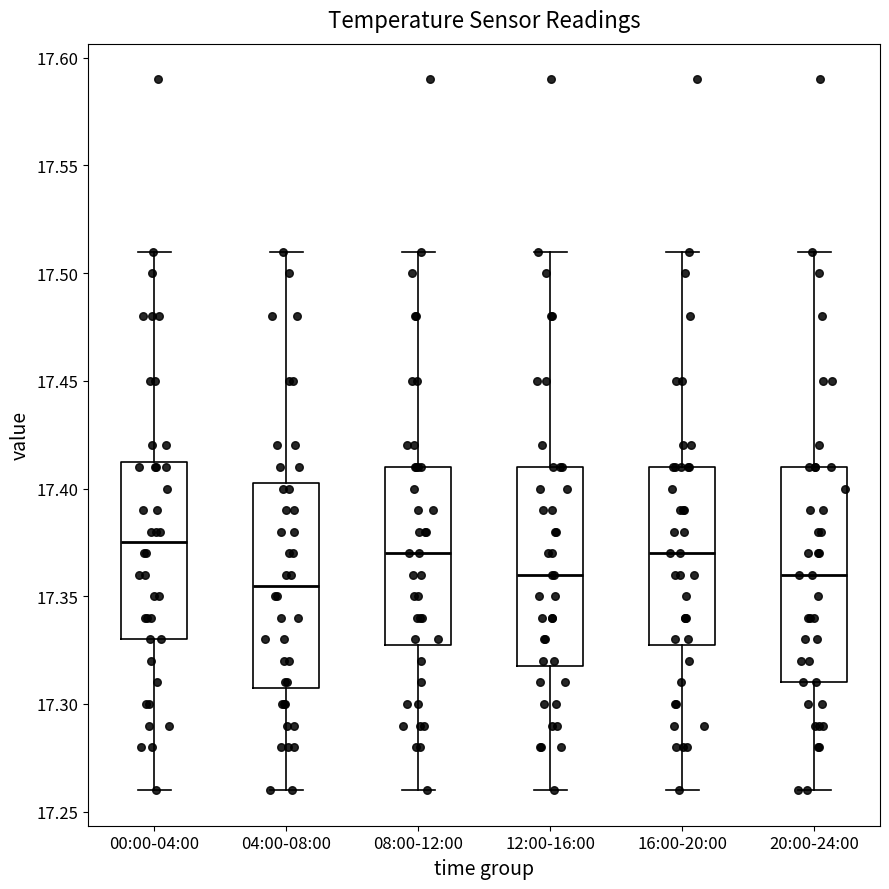

Reading left to right, read every box against the y-axis: the position of its median line, the range the box covers, and the ends of its whiskers. The values are not printed on the chart, so give them approximately, as read against the axis.

00:00-04:00: median 17.375, box 17.330 to 17.415, whiskers 17.260 to 17.510
04:00-08:00: median 17.355, box 17.310 to 17.405, whiskers 17.260 to 17.510
08:00-12:00: median 17.370, box 17.330 to 17.410, whiskers 17.260 to 17.510
12:00-16:00: median 17.360, box 17.320 to 17.410, whiskers 17.260 to 17.510
16:00-20:00: median 17.370, box 17.330 to 17.410, whiskers 17.260 to 17.510
20:00-24:00: median 17.360, box 17.310 to 17.410, whiskers 17.260 to 17.510